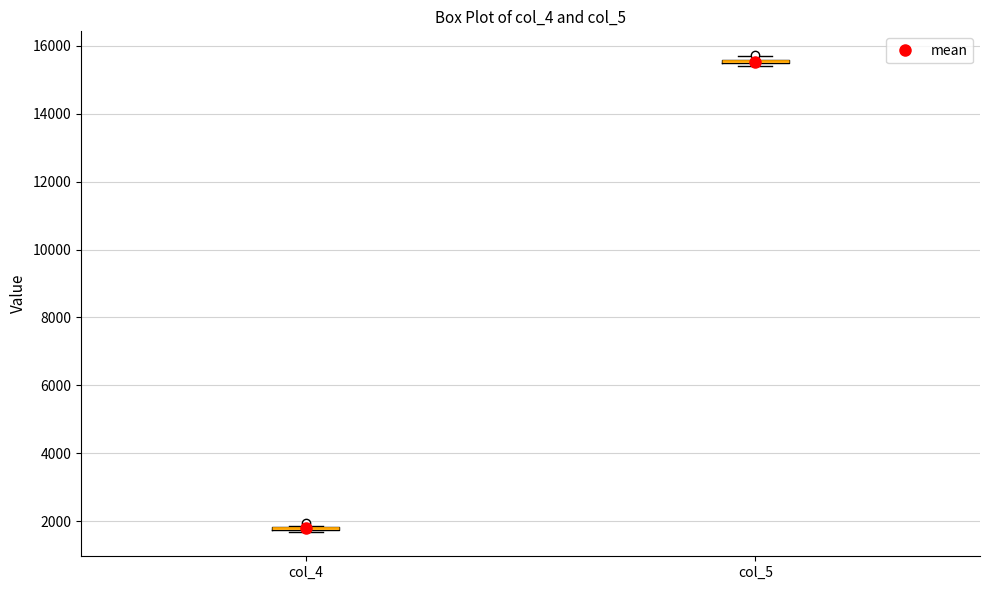

Where is the upper edge of the box for col_5 on the y-axis? The values are not printed on the chart, so give them approximately, as read against the axis.

15600